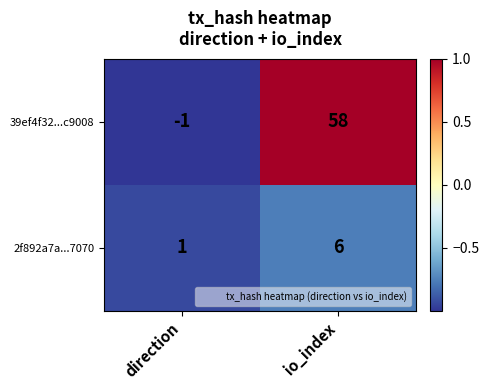

What is the difference between the maximum and minimum values in the 2f892a7a...7070 series?

5